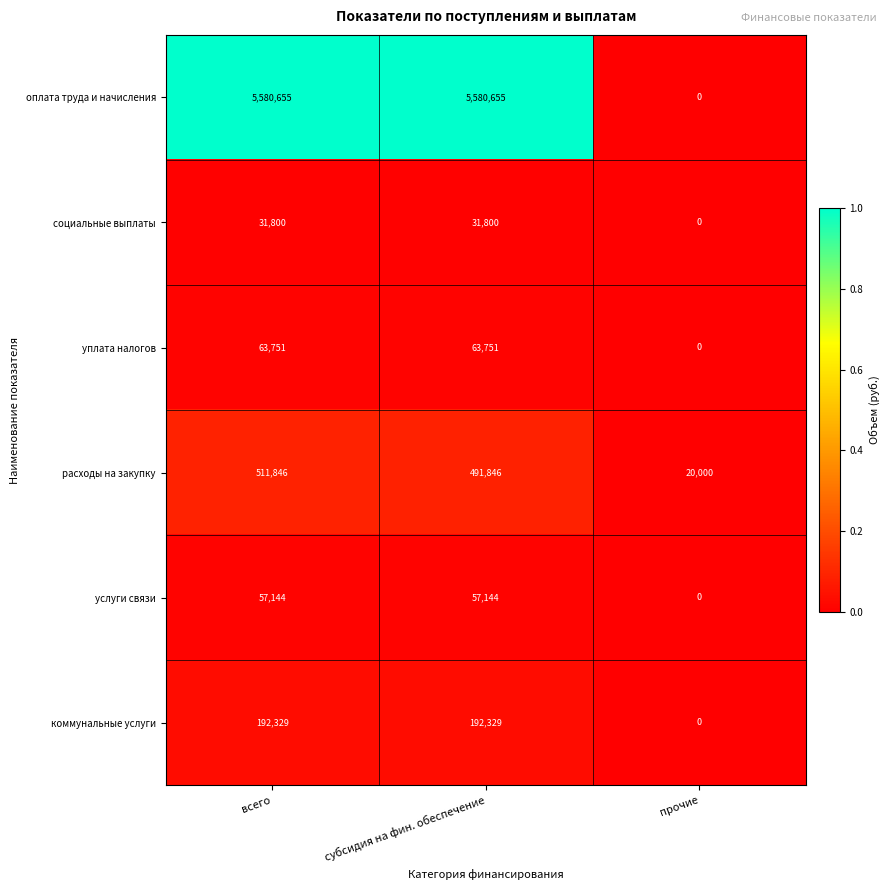

Read the оплата труда и начисления value at субсидия на фин. обеспечение.

5580655